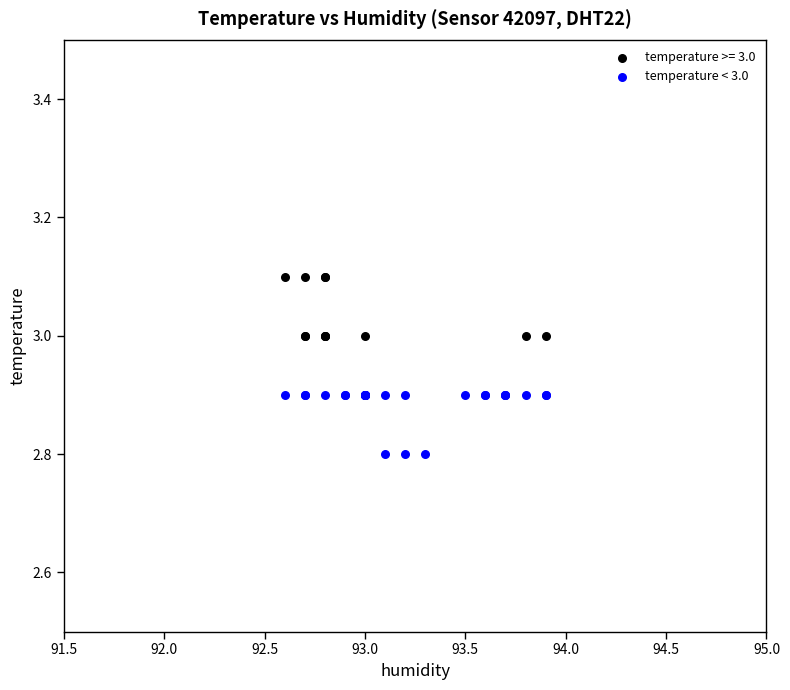

Which series reaches the minimum Y coordinate?

temperature < 3.0